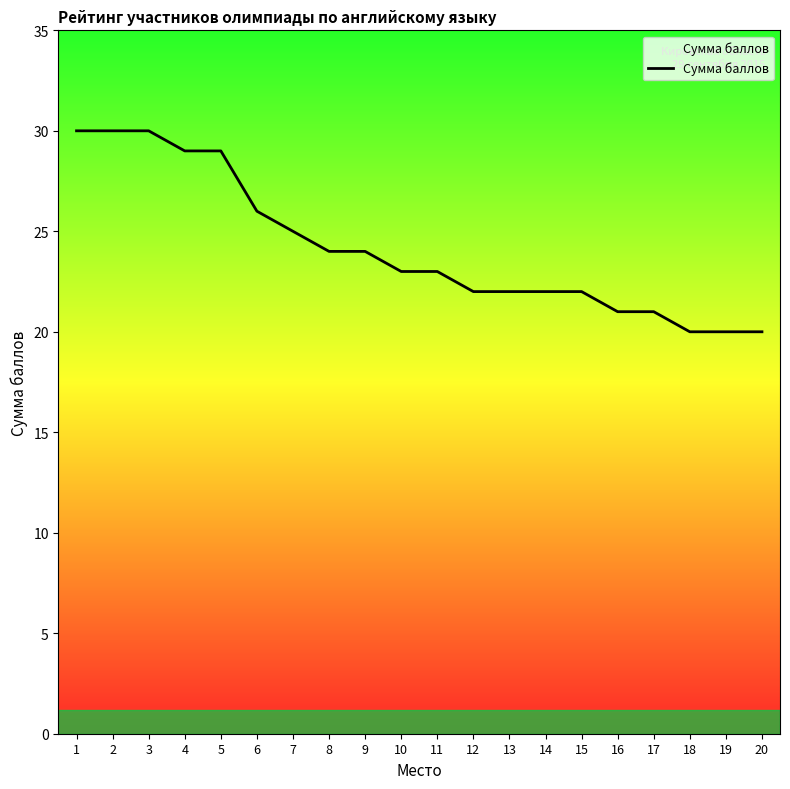

The value at 13 is 22. True or false?

True